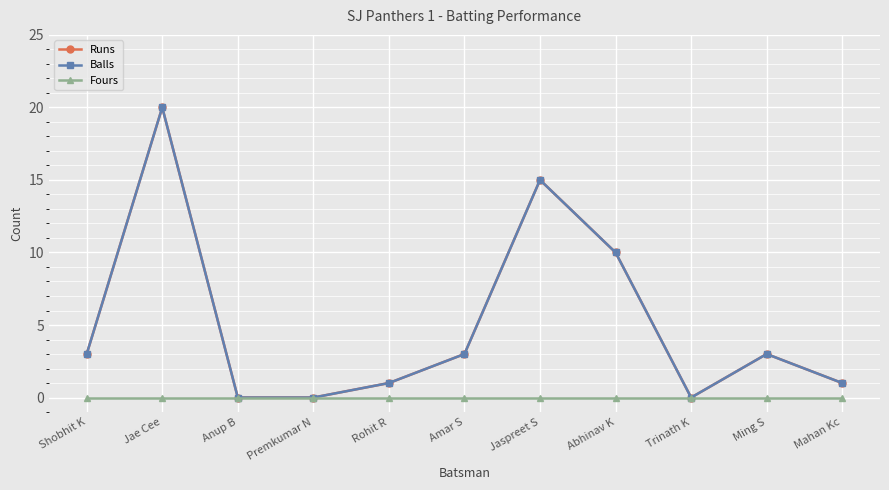

What is the total value across all series at Shobhit K?

6